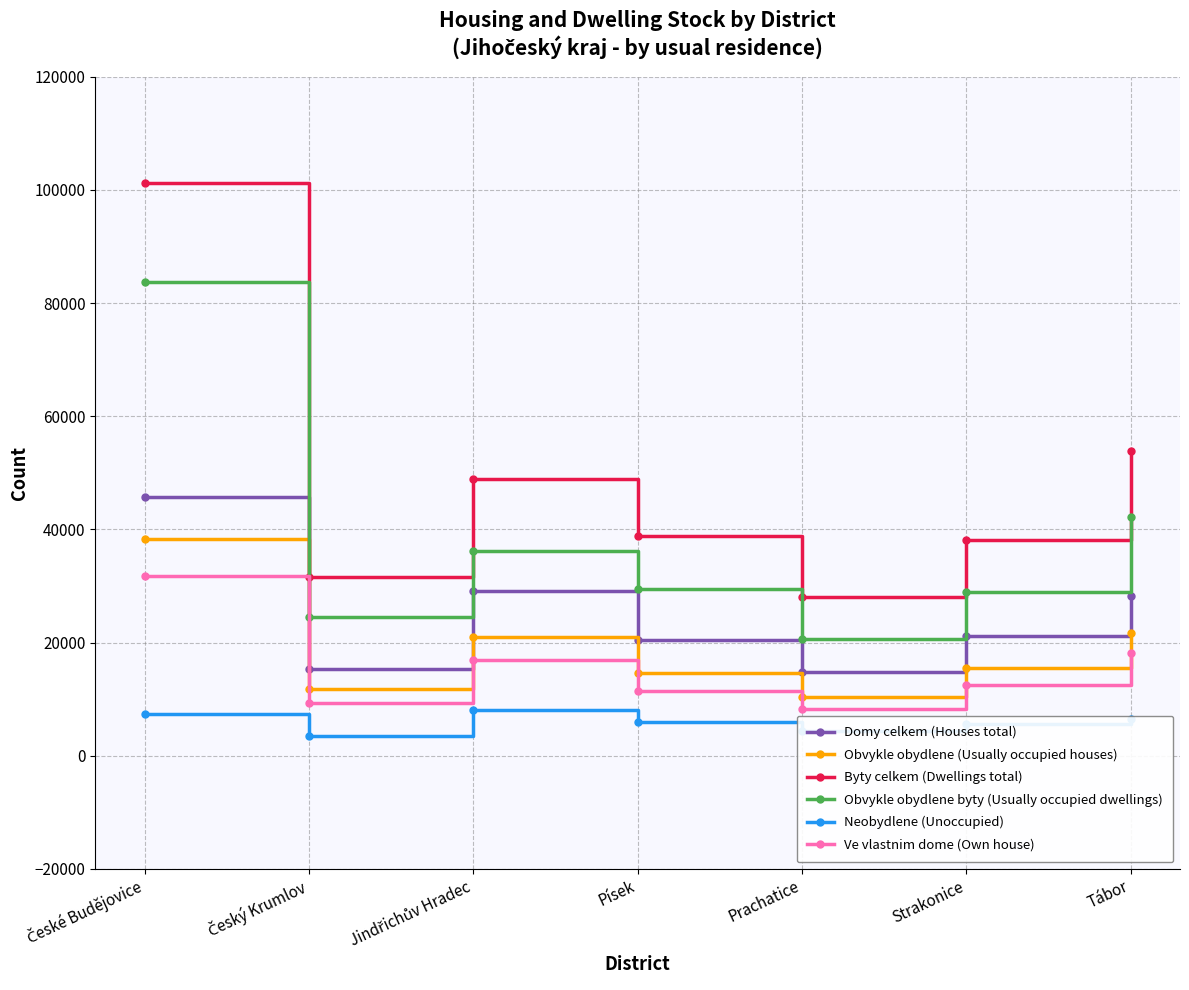

Which series has the largest range (max minus min)?

Byty celkem (Dwellings total)